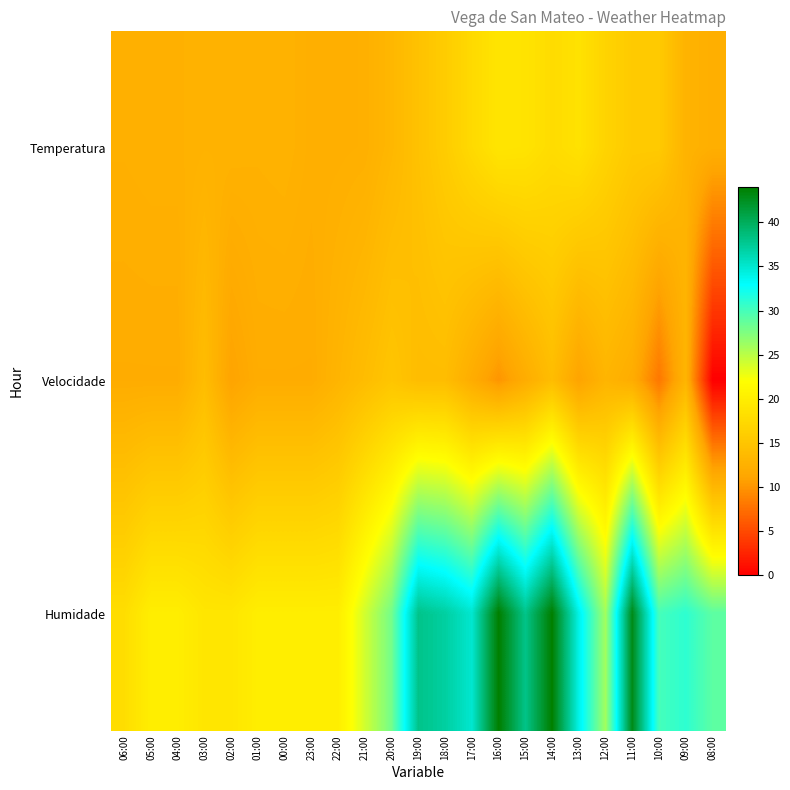

Which label corresponds to the largest value in the chart?

16:00